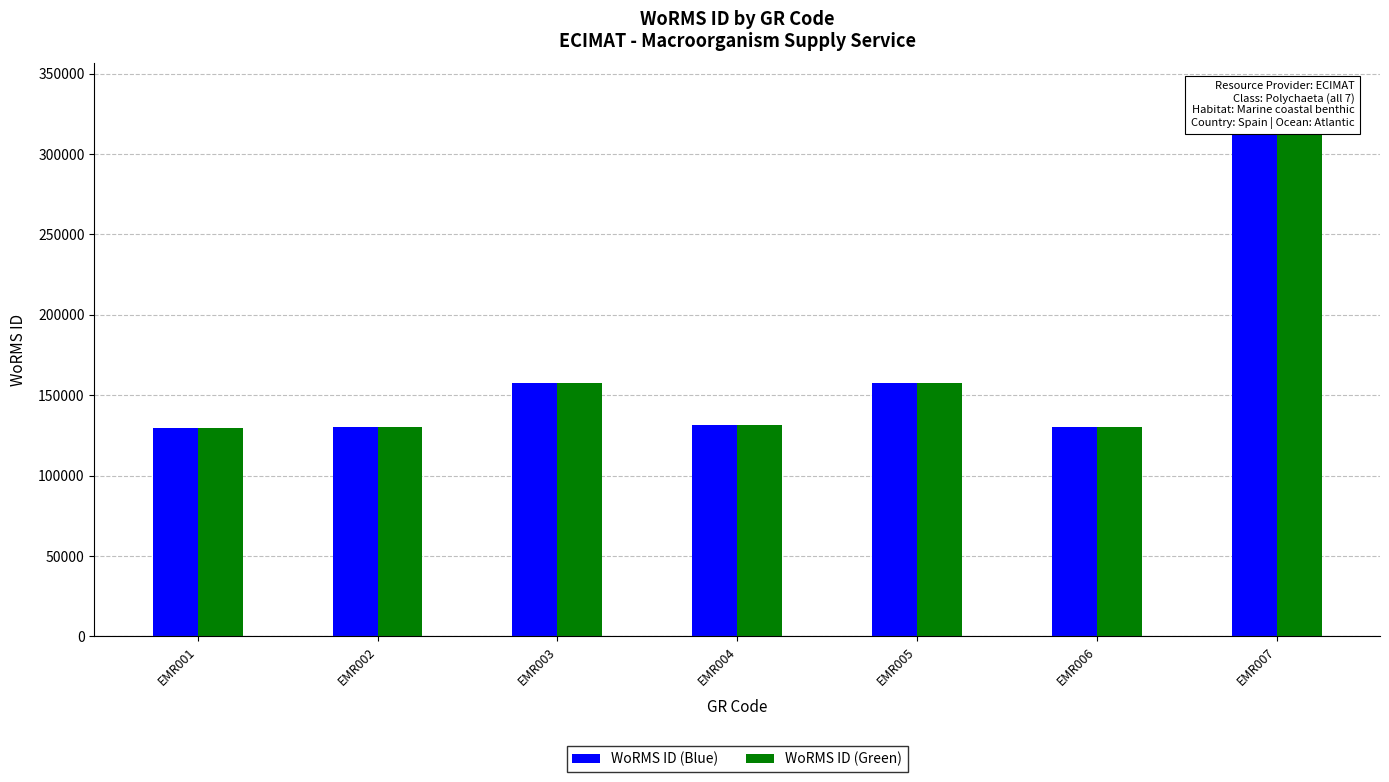

Between EMR004 and EMR005, which series saw the biggest shift?

WoRMS ID (Blue)